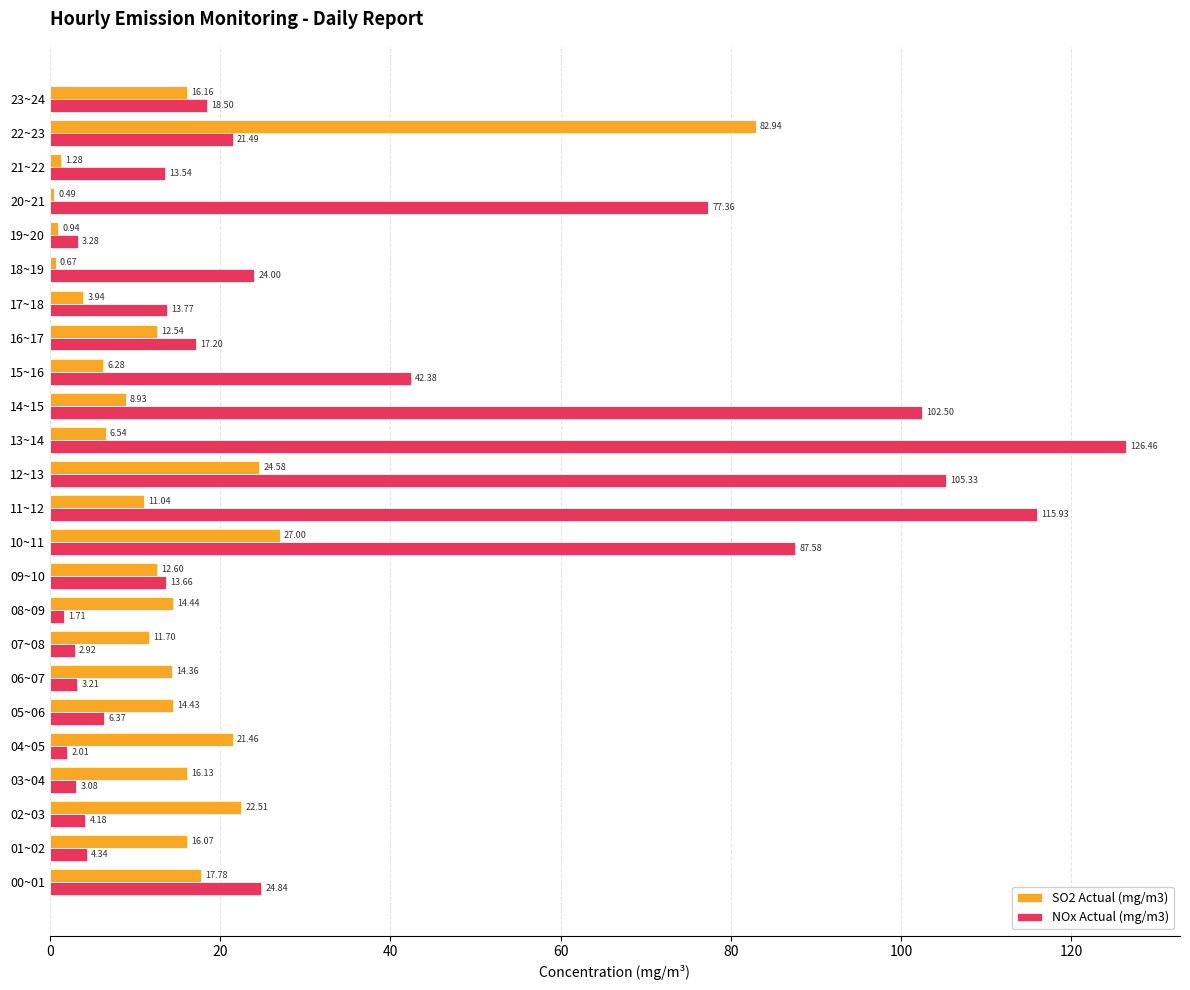

What is the difference between the highest and lowest values at 05~06?

8.1